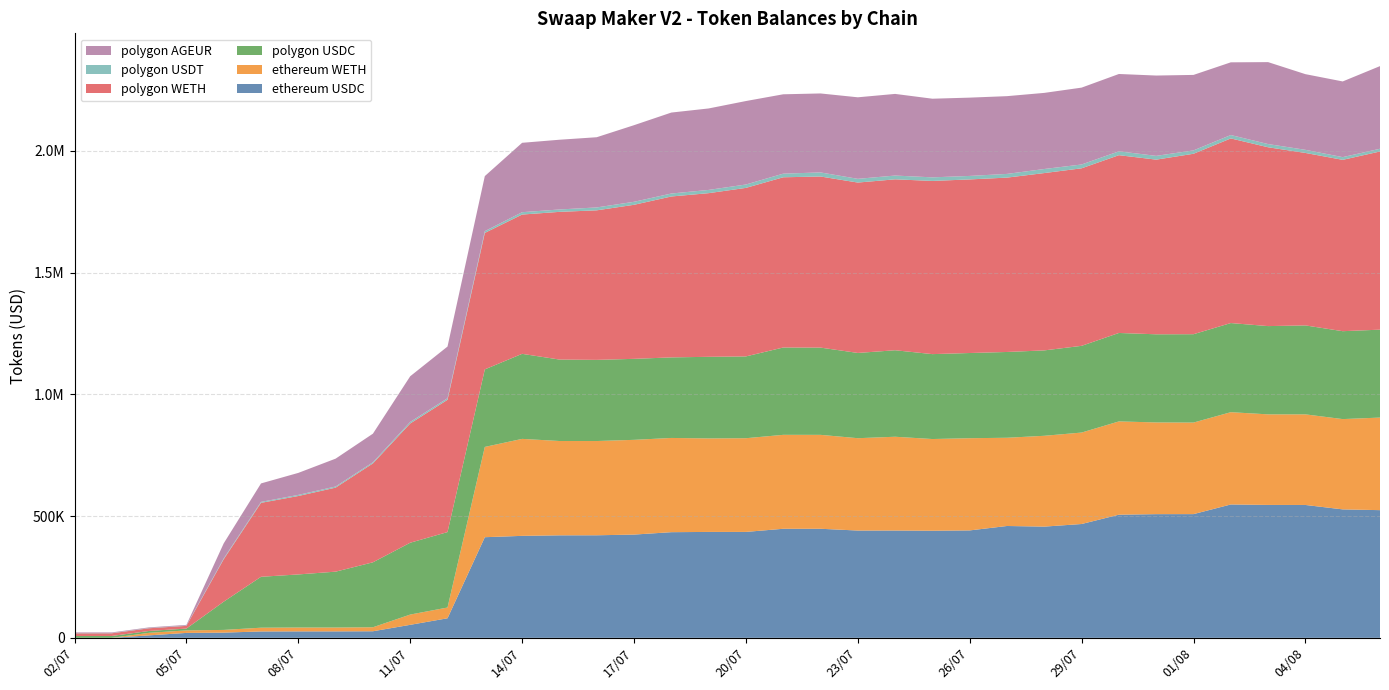

Reading right to left, extract all data points from this chart.

ethereum USDC: 06/08=524527.5	05/08=527671.4	04/08=545822.5	03/08=545989.1	02/08=547856.6	01/08=508219.4	31/07=508116.7	30/07=505838.6	29/07=467597.6	28/07=456890.2	27/07=459456.9	26/07=441289.1	25/07=440015.5	24/07=440826.8	23/07=440751.8	22/07=448046.6	21/07=448010.3	20/07=435142.7	19/07=435074.4	18/07=434036.2	17/07=424161.8	16/07=421302.7	15/07=421087.0	14/07=418935.0	13/07=413393.3	12/07=80400.5	11/07=53467.0	10/07=27040.7	09/07=26575.8	08/07=26548.4	07/07=26245.3	06/07=21457.9	05/07=20238.2	04/07=10241.1	03/07=20.0	02/07=20.0
ethereum WETH: 06/08=380276.8	05/08=370904.1	04/08=372166.8	03/08=372026.4	02/08=379068.8	01/08=376086.8	31/07=376691.1	30/07=383194.7	29/07=375662.9	28/07=373094.5	27/07=362440.7	26/07=378763.3	25/07=376664.5	24/07=385222.7	23/07=379366.7	22/07=385804.1	21/07=385902.0	20/07=384871.9	19/07=384095.0	18/07=387070.2	17/07=389164.8	16/07=387159.8	15/07=387477.2	14/07=398330.1	13/07=370848.1	12/07=44164.4	11/07=42144.6	10/07=16426.9	09/07=15783.1	08/07=15822.2	07/07=15412.7	06/07=11094.0	05/07=10314.7	04/07=10401.1	03/07=10.1	02/07=10.0
polygon USDC: 06/08=361160.8	05/08=361090.9	04/08=365401.6	03/08=362567.9	02/08=366143.0	01/08=362962.5	31/07=362095.4	30/07=363321.8	29/07=356232.6	28/07=350787.8	27/07=352387.0	26/07=349961.3	25/07=348780.6	24/07=355311.0	23/07=350164.0	22/07=358390.3	21/07=358728.6	20/07=336028.3	19/07=335237.6	18/07=330918.5	17/07=332710.5	16/07=333406.6	15/07=334613.0	14/07=349368.6	13/07=318542.4	12/07=309903.0	11/07=295127.3	10/07=266796.4	09/07=229507.1	08/07=218098.4	07/07=209125.8	06/07=116084.1	05/07=7507.5	04/07=7634.9	03/07=7629.8	02/07=7534.4
polygon WETH: 06/08=731862.3	05/08=703835.0	04/08=708428.7	03/08=734586.0	02/08=758410.6	01/08=741194.5	31/07=717451.3	30/07=730280.0	29/07=729257.1	28/07=728437.2	27/07=716239.0	26/07=713086.6	25/07=711411.4	24/07=702107.0	23/07=699912.4	22/07=702805.7	21/07=699233.3	20/07=692285.6	19/07=672231.2	18/07=660959.4	17/07=632800.6	16/07=614259.8	15/07=606624.3	14/07=572148.1	13/07=560574.5	12/07=543383.8	11/07=489826.7	10/07=406282.2	09/07=345175.5	08/07=322201.2	07/07=303754.2	06/07=174251.9	05/07=11167.1	04/07=11111.5	03/07=11100.9	02/07=11083.2
polygon USDT: 06/08=11250.3	05/08=11133.5	04/08=12860.3	03/08=13168.9	02/08=13977.4	01/08=13883.7	31/07=15497.1	30/07=15915.3	29/07=15716.9	28/07=16697.6	27/07=15214.7	26/07=14367.0	25/07=14735.6	24/07=15545.3	23/07=15301.0	22/07=16815.3	21/07=14881.7	20/07=13891.7	19/07=13309.9	18/07=12159.1	17/07=12363.0	16/07=11891.0	15/07=9834.7	14/07=9655.4	13/07=7273.7	12/07=6447.5	11/07=6349.8	10/07=4623.5	09/07=4605.0	08/07=4562.9	07/07=3883.5	06/07=3258.3	05/07=1256.1	04/07=1203.2	03/07=1164.6	02/07=1200.3
polygon AGEUR: 06/08=339446.4	05/08=310918.2	04/08=310816.9	03/08=336599.5	02/08=298620.0	01/08=310036.2	31/07=329944.9	30/07=317653.7	29/07=315709.4	28/07=312653.1	27/07=319406.7	26/07=321603.2	25/07=323037.2	24/07=335338.2	23/07=334940.6	22/07=324384.5	21/07=326016.3	20/07=342846.2	19/07=334642.5	18/07=332583.7	17/07=314663.4	16/07=288384.6	15/07=286463.1	14/07=285077.0	13/07=226099.9	12/07=212286.8	11/07=187658.8	10/07=117493.2	09/07=114425.2	08/07=90355.2	07/07=75883.2	06/07=62029.9	05/07=2727.2	04/07=2429.0	03/07=2377.8	02/07=2377.9